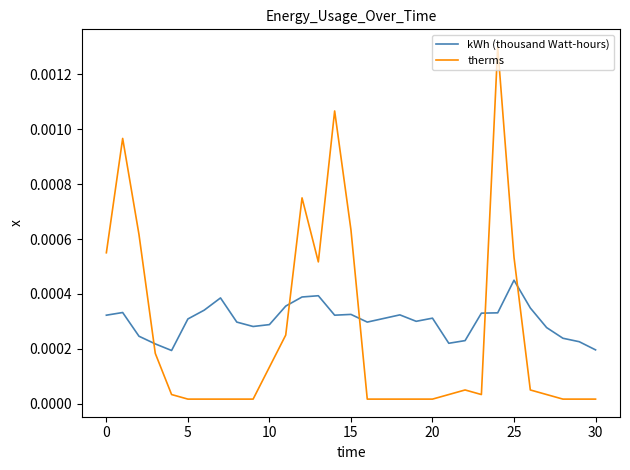

Which series has the largest range (max minus min)?

therms